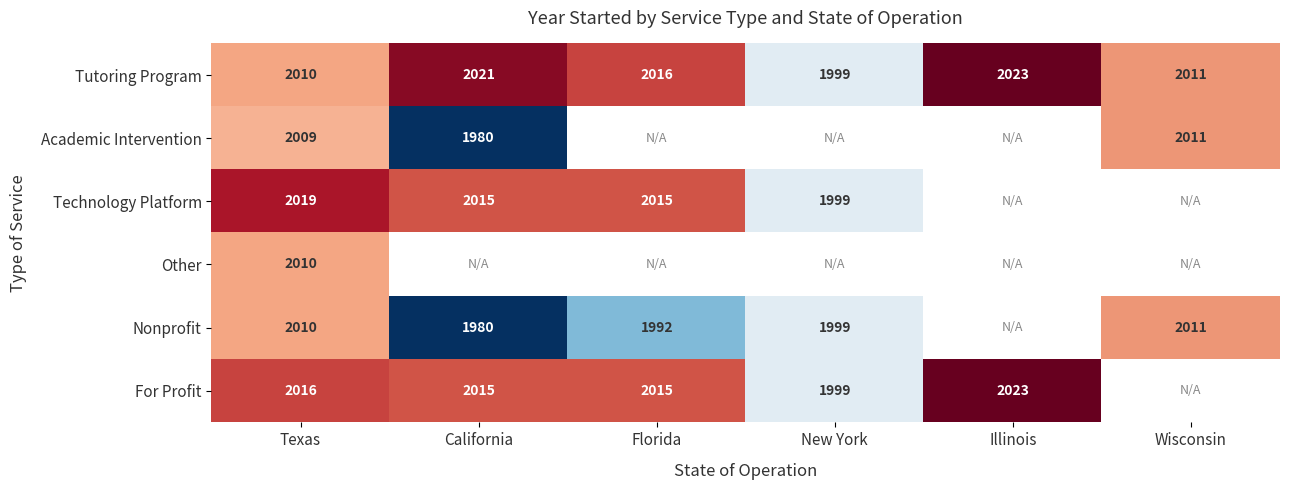

The value of Tutoring Program at Illinois is 2023. True or false?

True